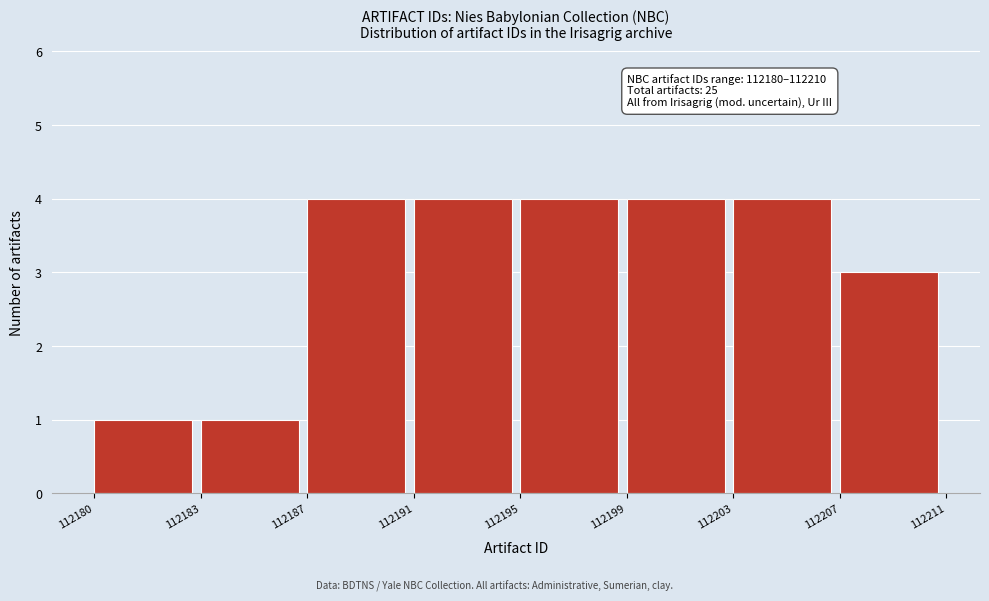

Reading right to left, transcribe all the data shown in this chart.

112207=3	112203=4	112199=4	112195=4	112191=4	112187=4	112183=1	112180=1